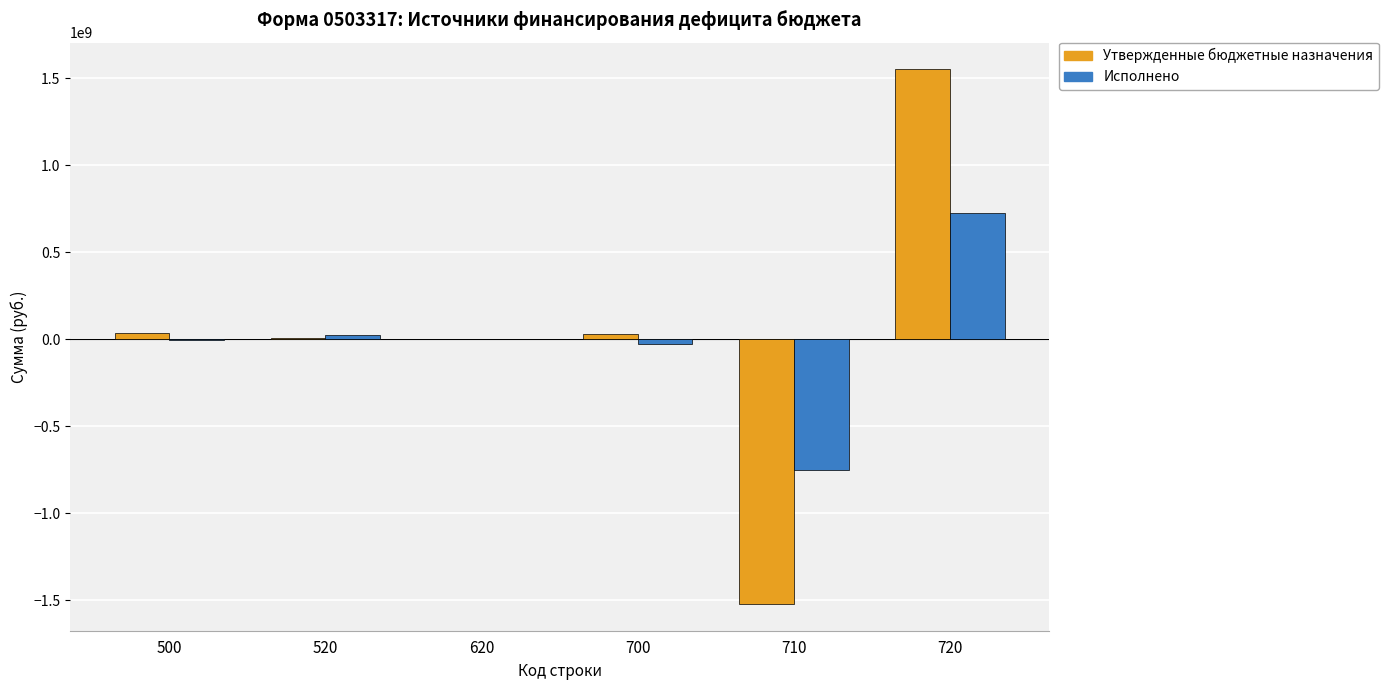

What is the sum of all Исполнено values?

-38866488.4